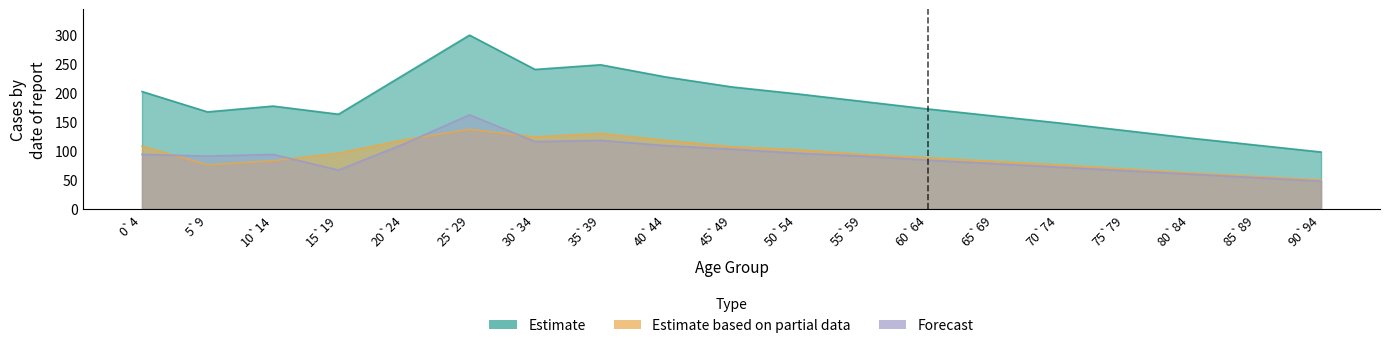

The Male series shows 67 at 15`19. True or false?

False